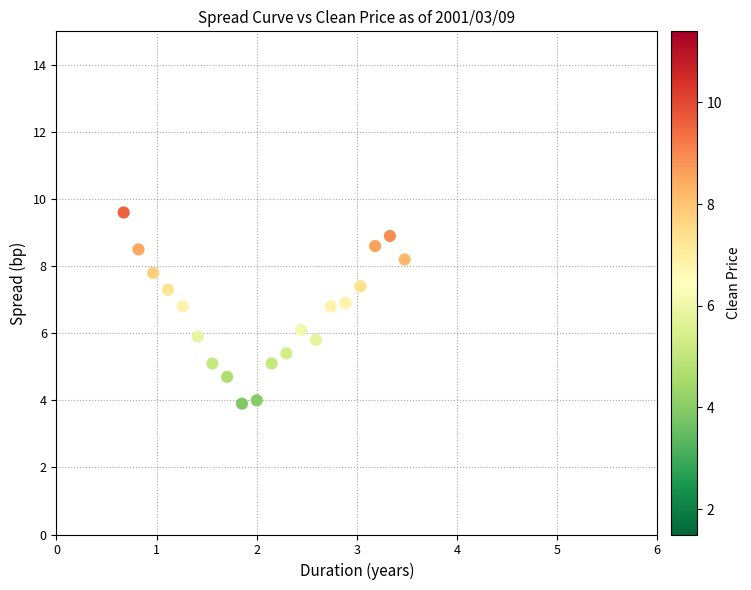

What is the range of X values (max minus min)?

2.8